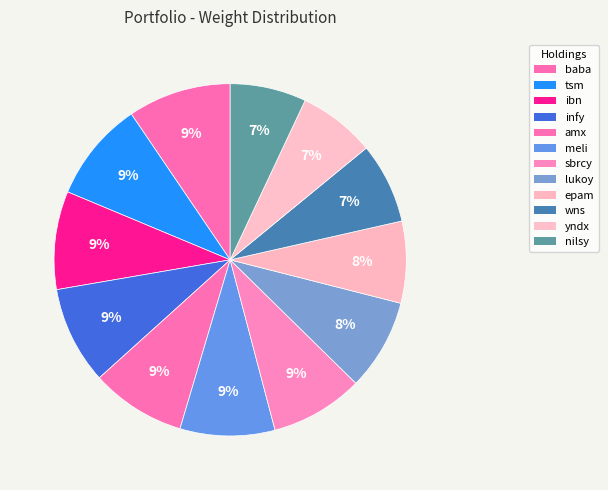

What is the largest slice in the pie chart?

baba